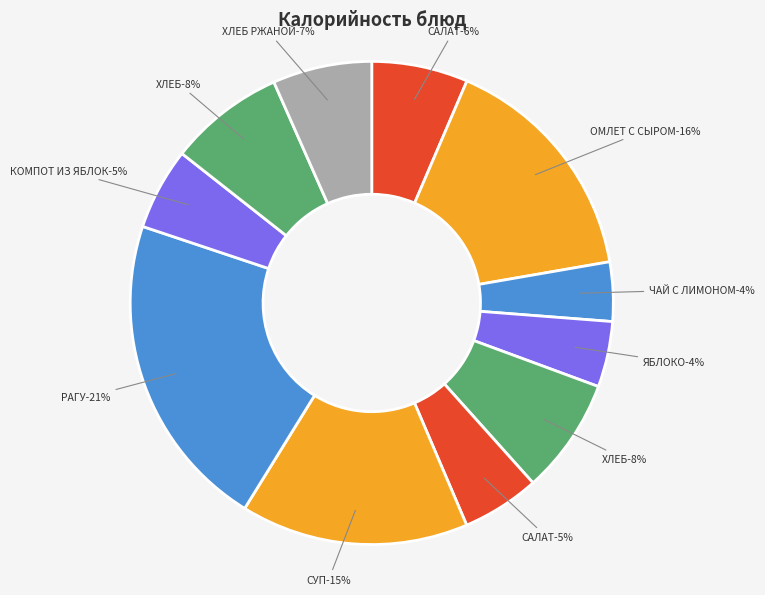

Do САЛАТ ИЗ МОРКОВИ and СУП КАРТОФЕЛЬНЫЙ together represent more than half of the pie?

No